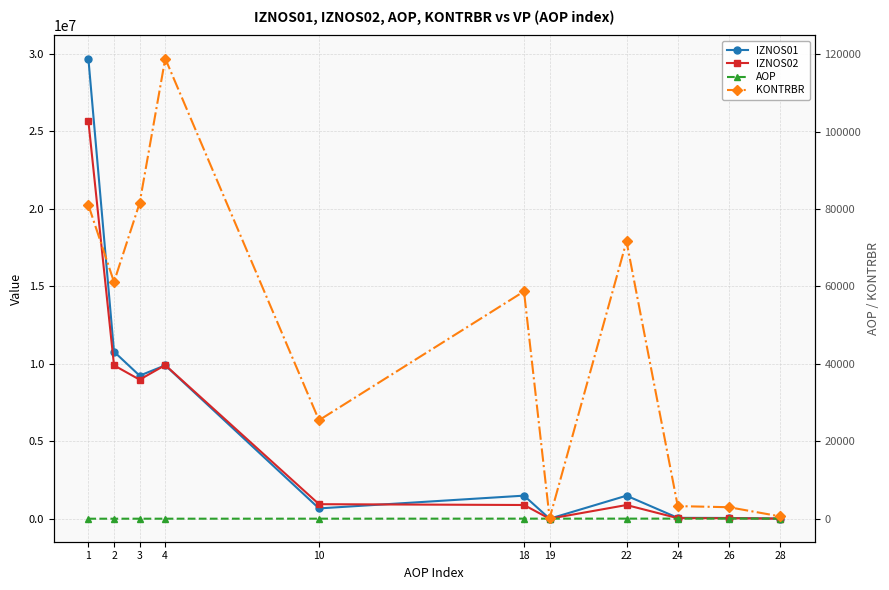

True or false: AOP has more than 1 points higher than both neighbors.

False